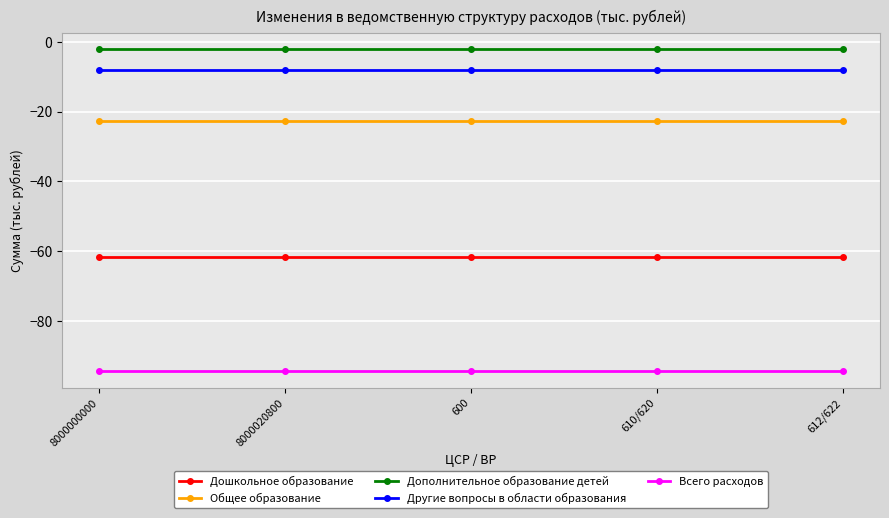

What is the average value of the Общее образование series?

-22.6